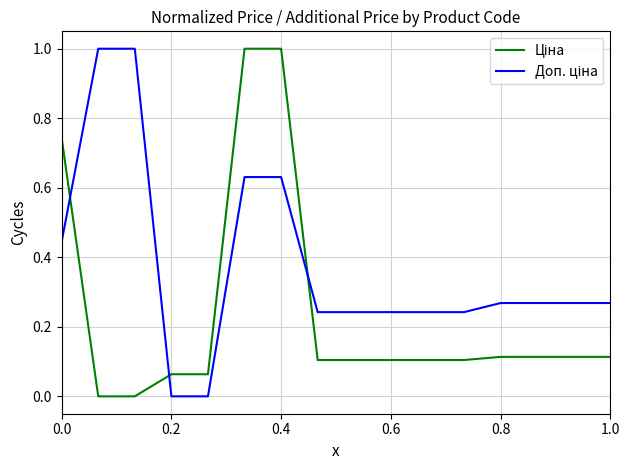

What is the greatest value displayed?

1.0